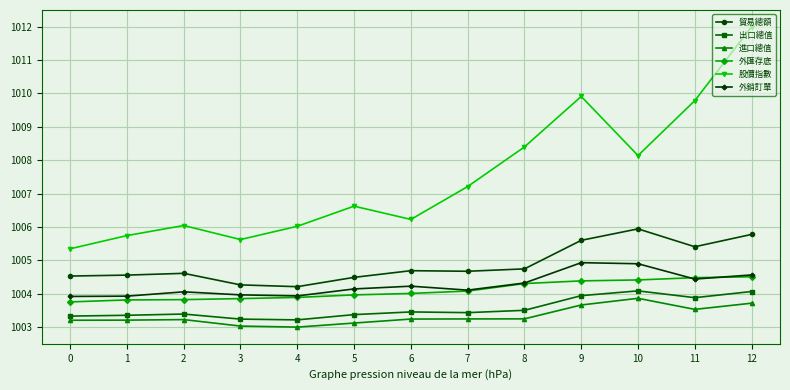

Is the value of 股價指數 at 8 greater than the value of 貿易總額 at 12?

Yes